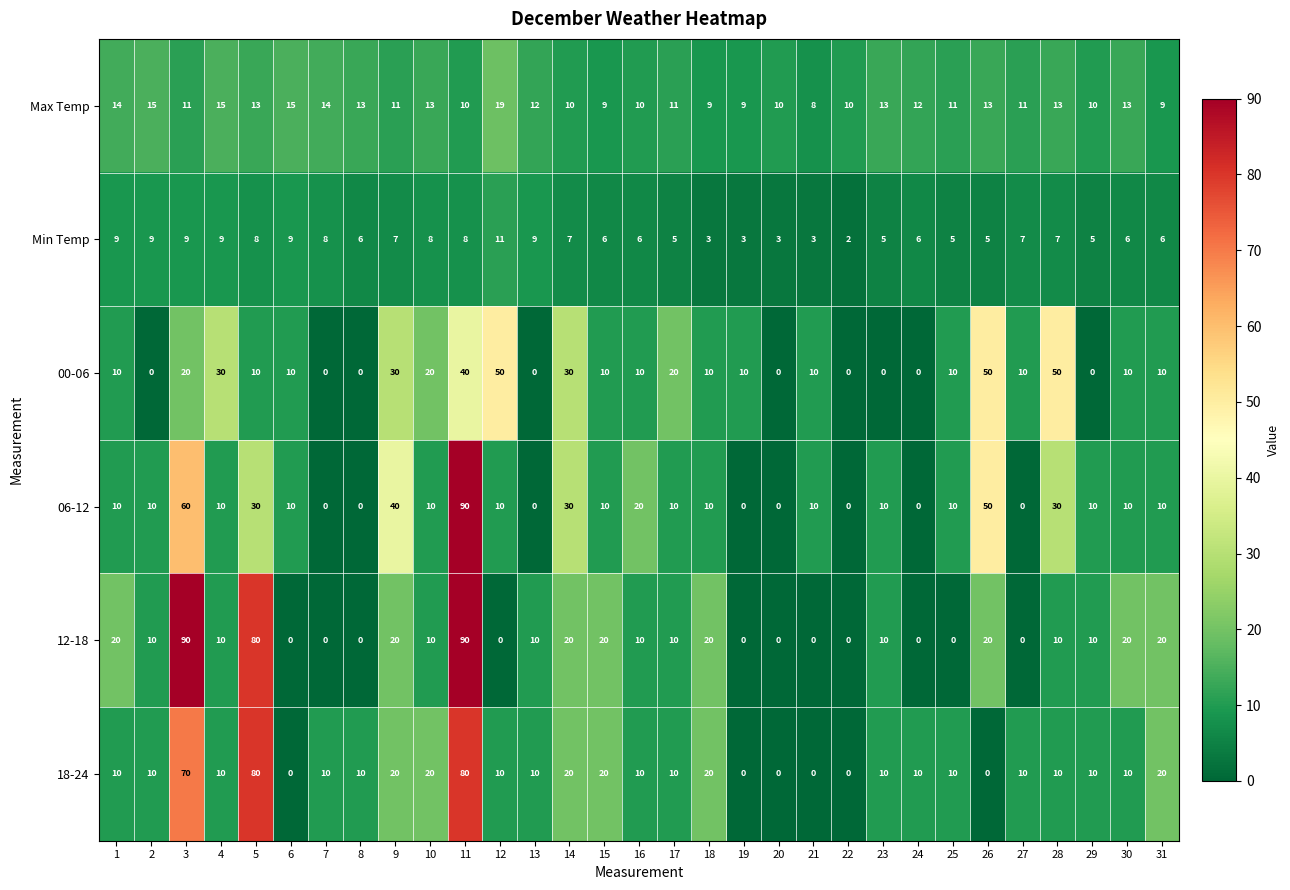

The 18-24 series shows 2 at 29. True or false?

False